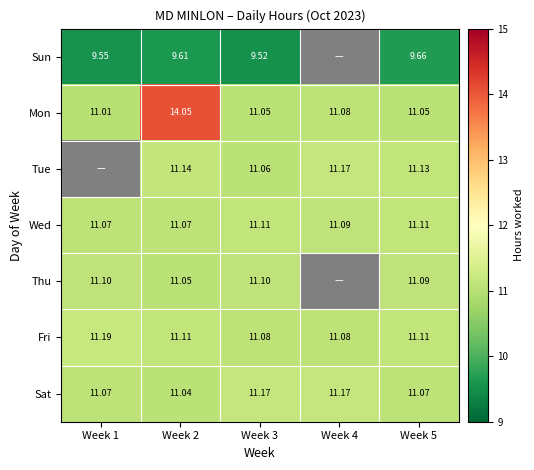

At which category is the sum across all series the highest?

Week 2